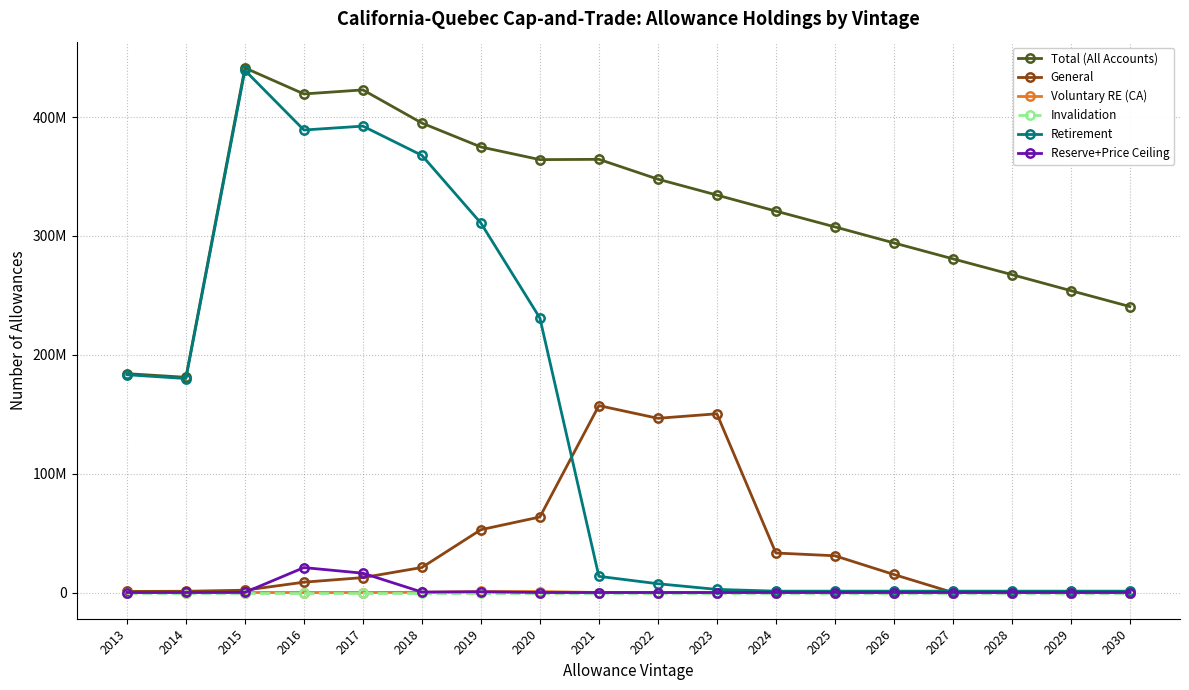

What are all the series names shown in the legend?

Total (All Accounts), General, Voluntary RE (CA), Invalidation, Retirement, Reserve+Price Ceiling